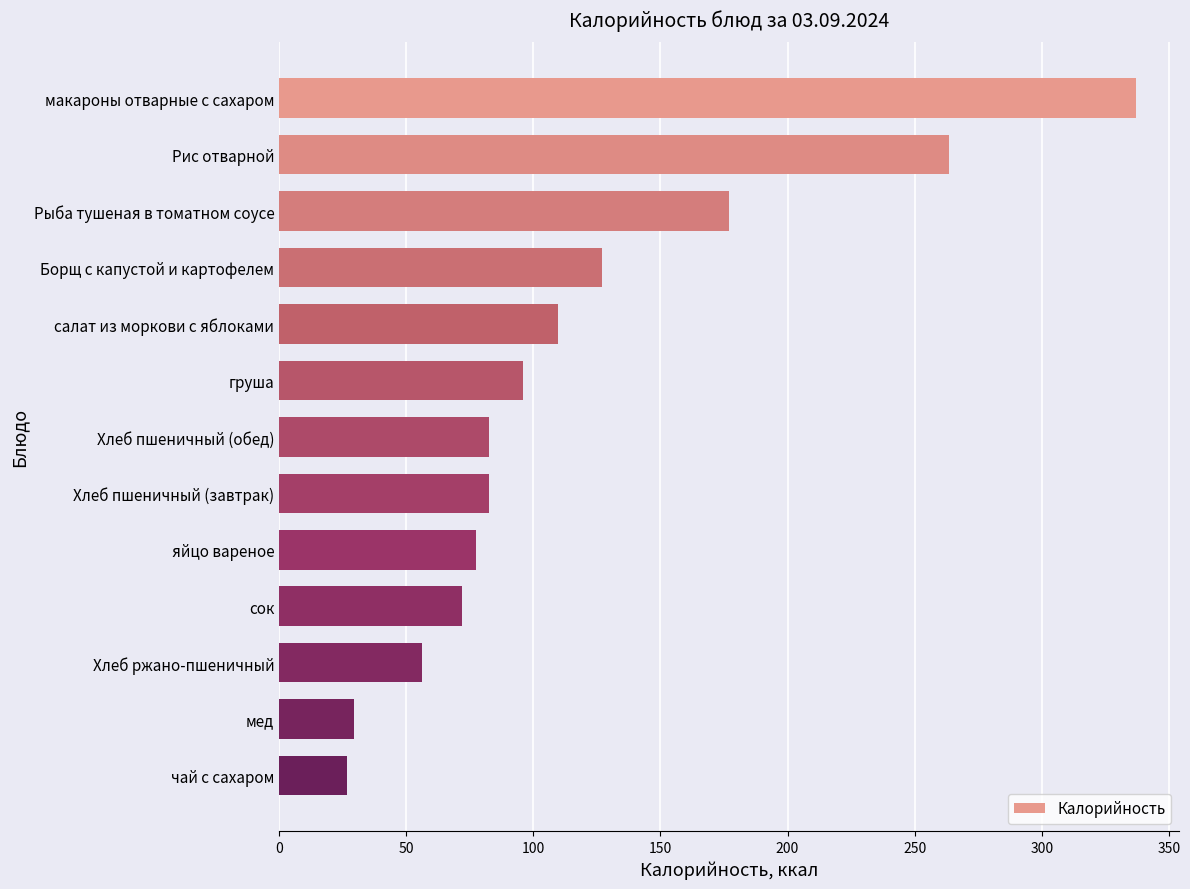

Are the bars horizontal?

Yes